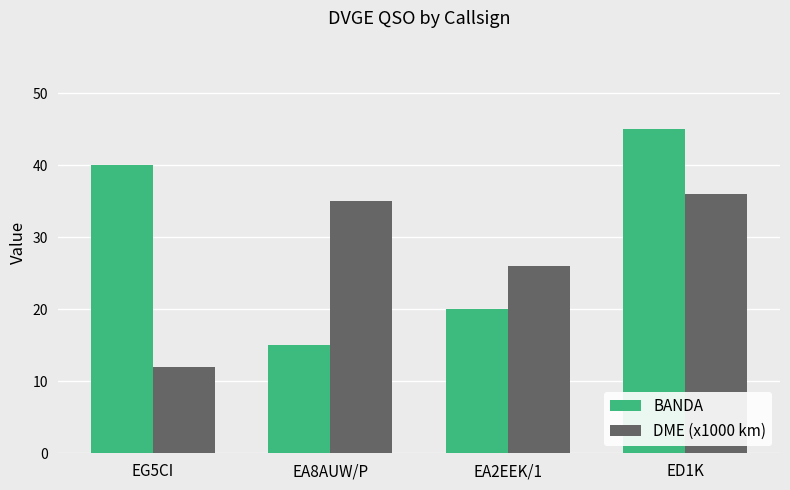

How many groups of bars are there?

4